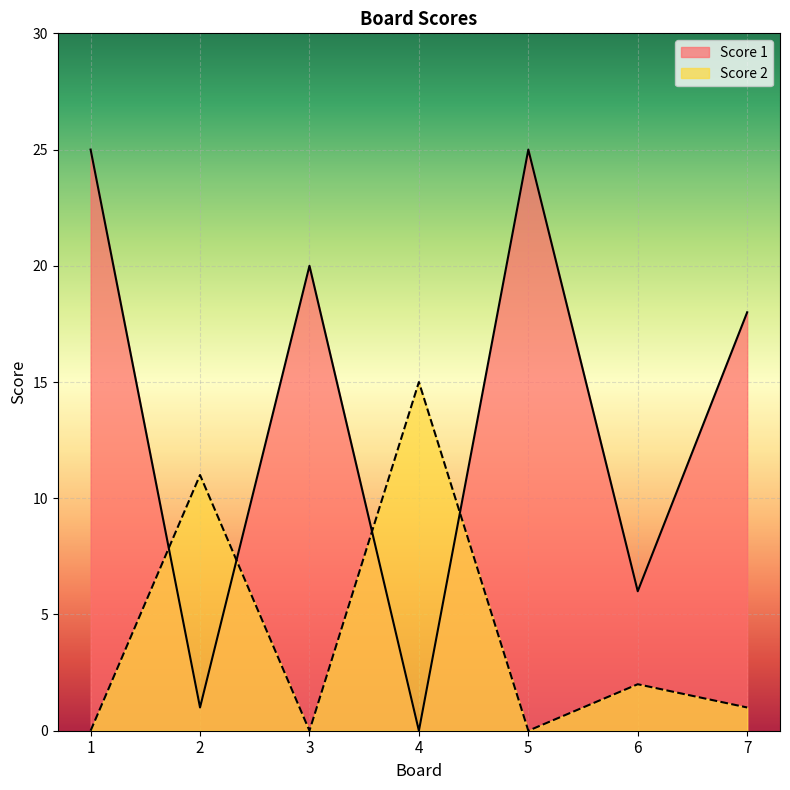

What is the difference between the highest and lowest values at 4?

15